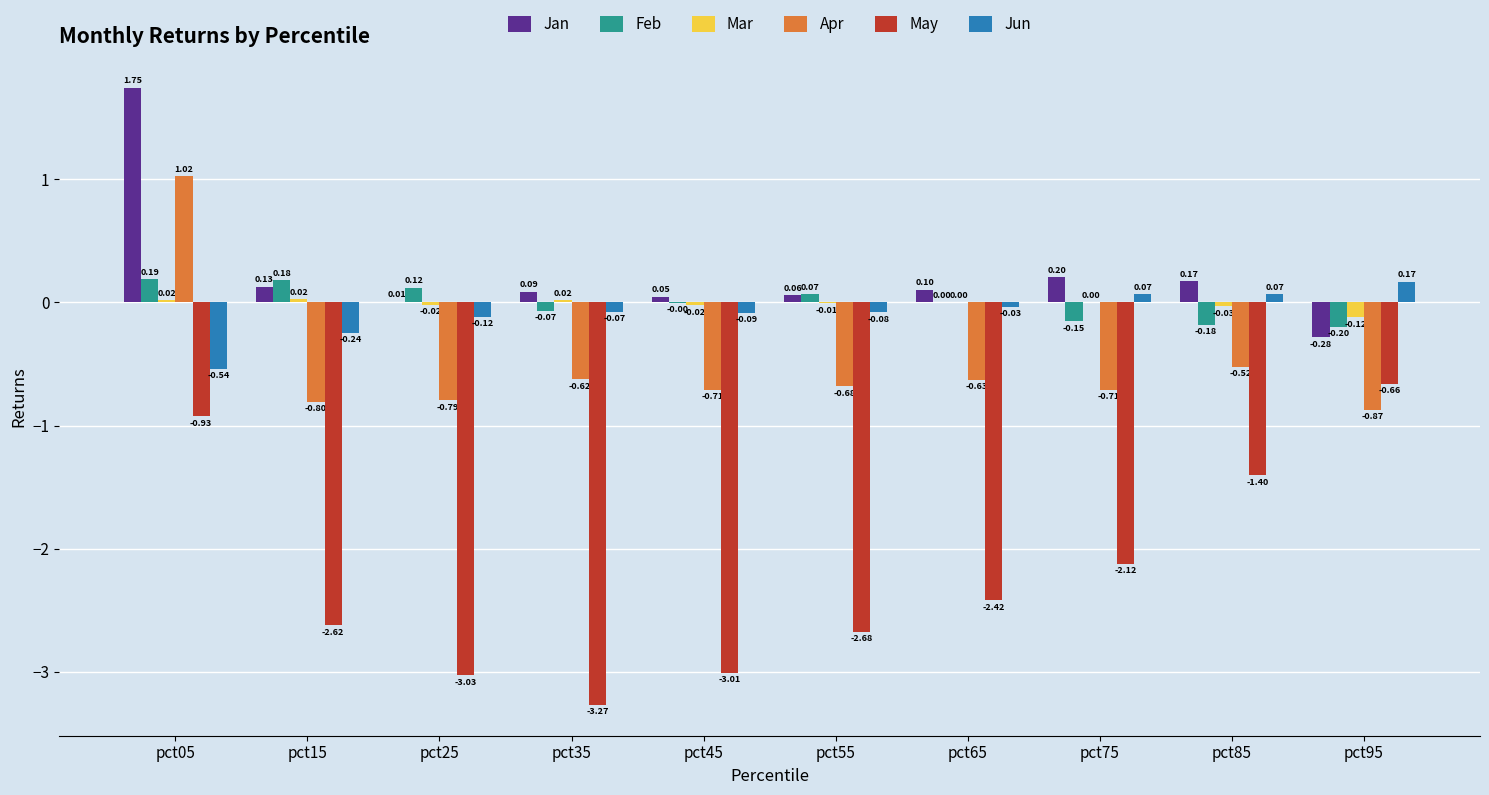

What is the sum of the May values at pct35 and pct75?

-5.4